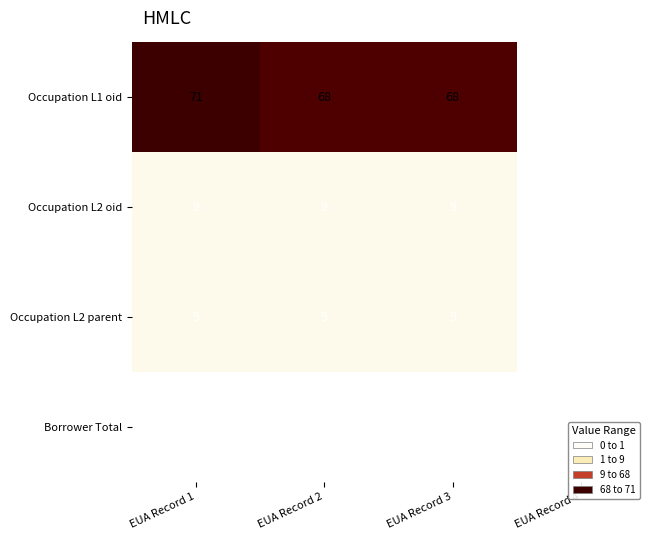

What value does the Occupation L1 oid series have at EUA Record 1, to the nearest 5?

70